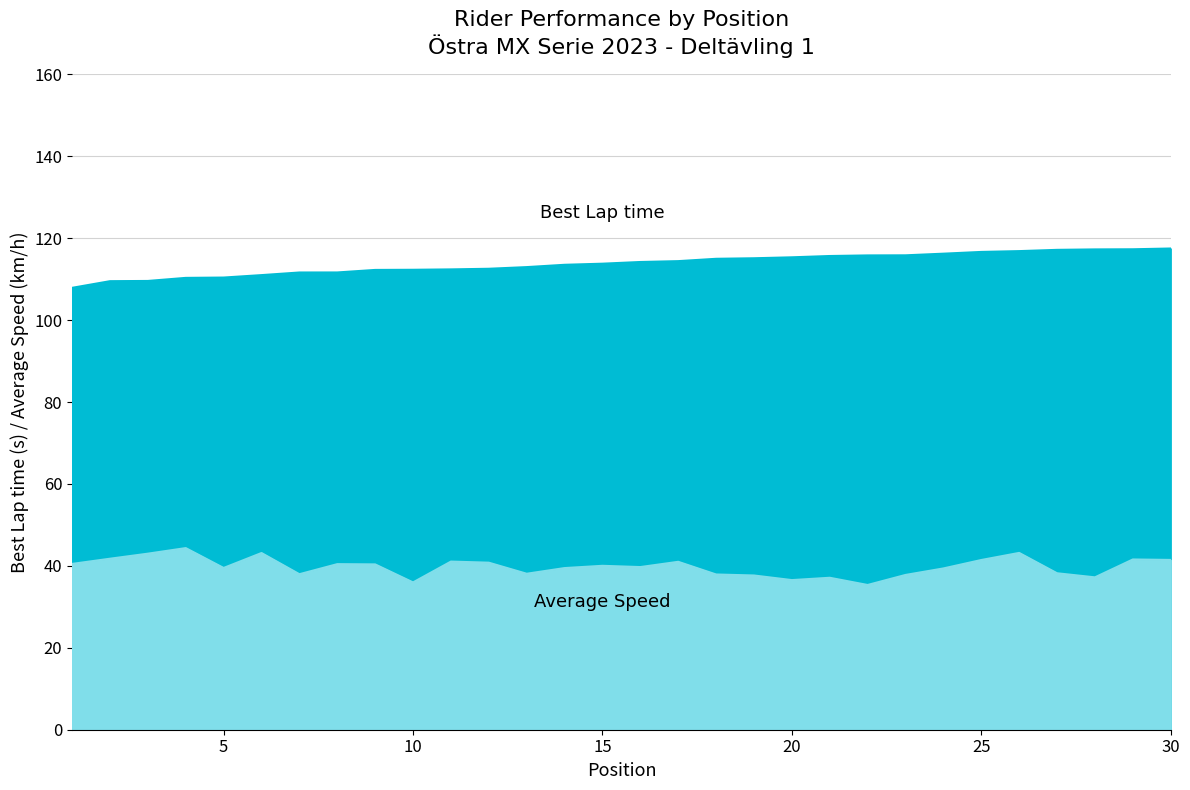

What is the sum of the Average Speed values at 5 and 7?

77.5